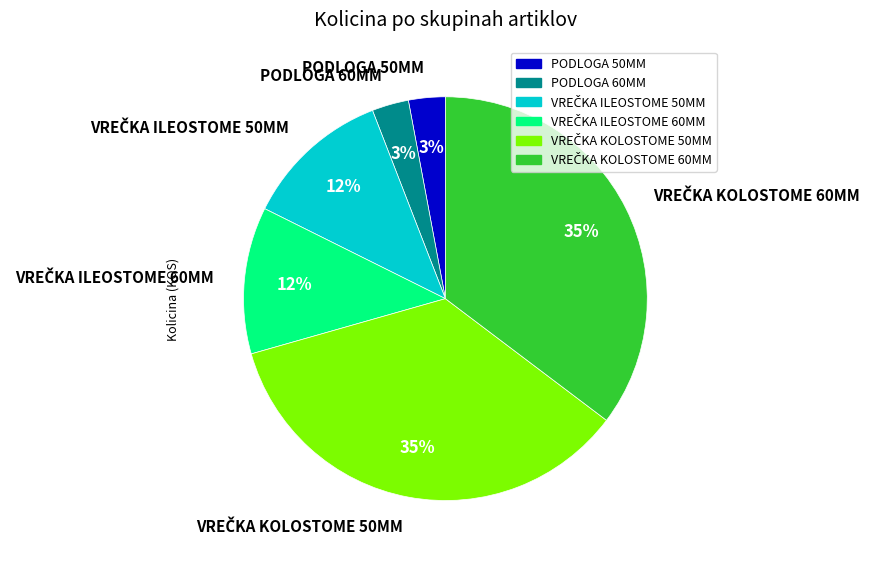

True or false: PODLOGA 50MM accounts for 3% of the total.

True